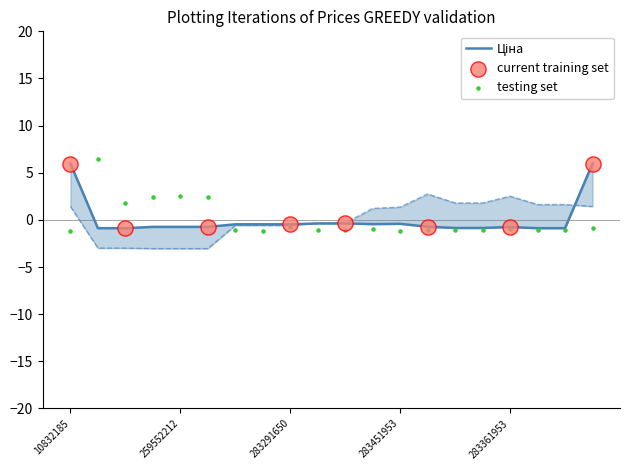

Which series contains the lowest Y value?

Доп. ціна